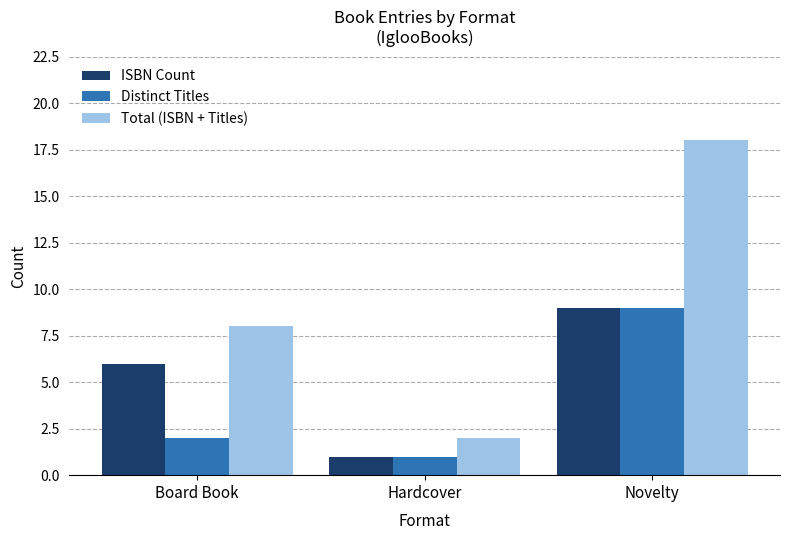

What is the label of the 3rd bar from the right?

Board Book